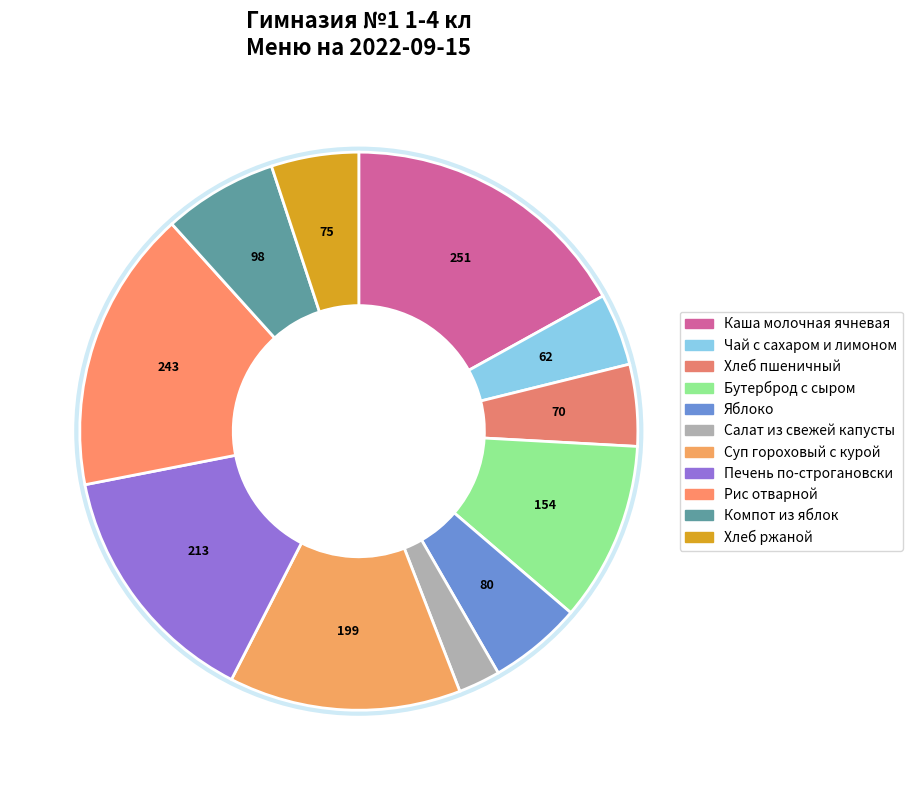

The Яблоко slice represents 5% of the pie. True or false?

True